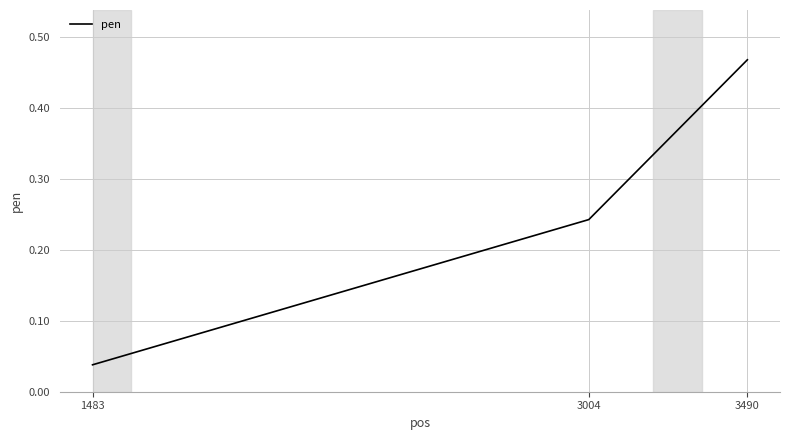

What is the difference between the values at 1483 and 3490?

0.4